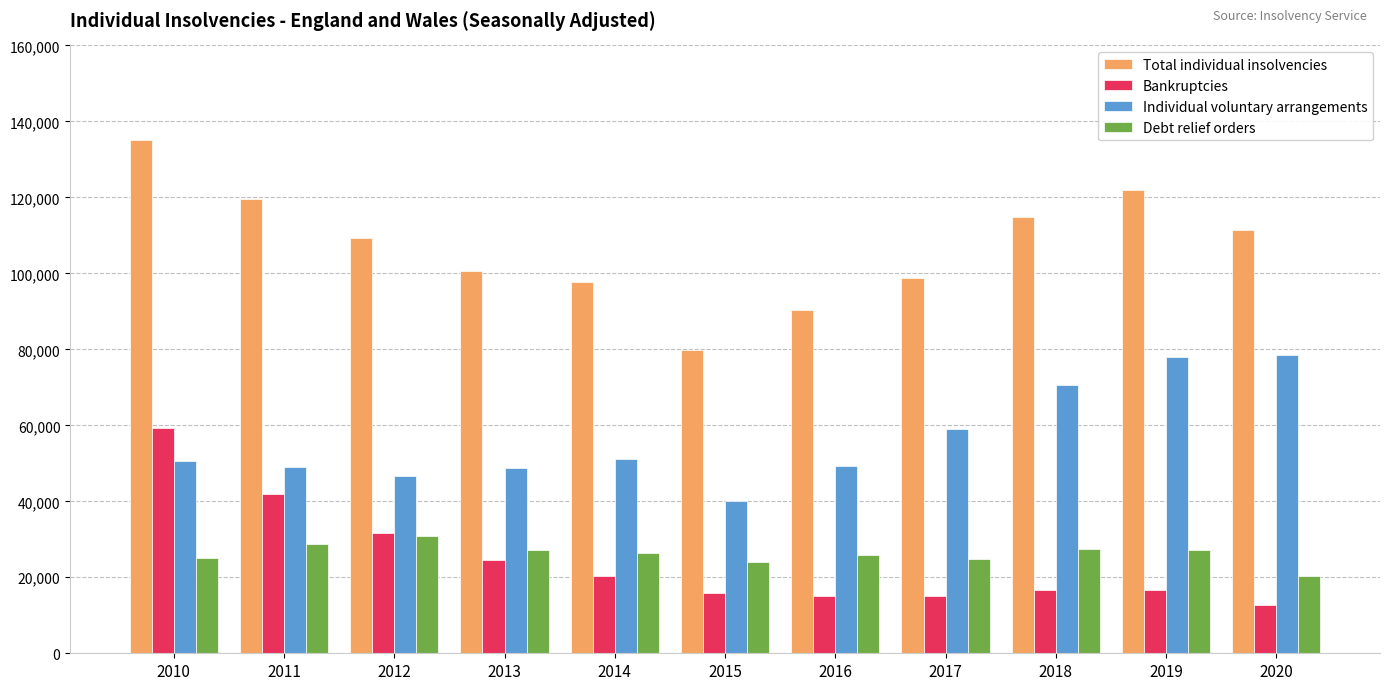

Are the bars horizontal?

No